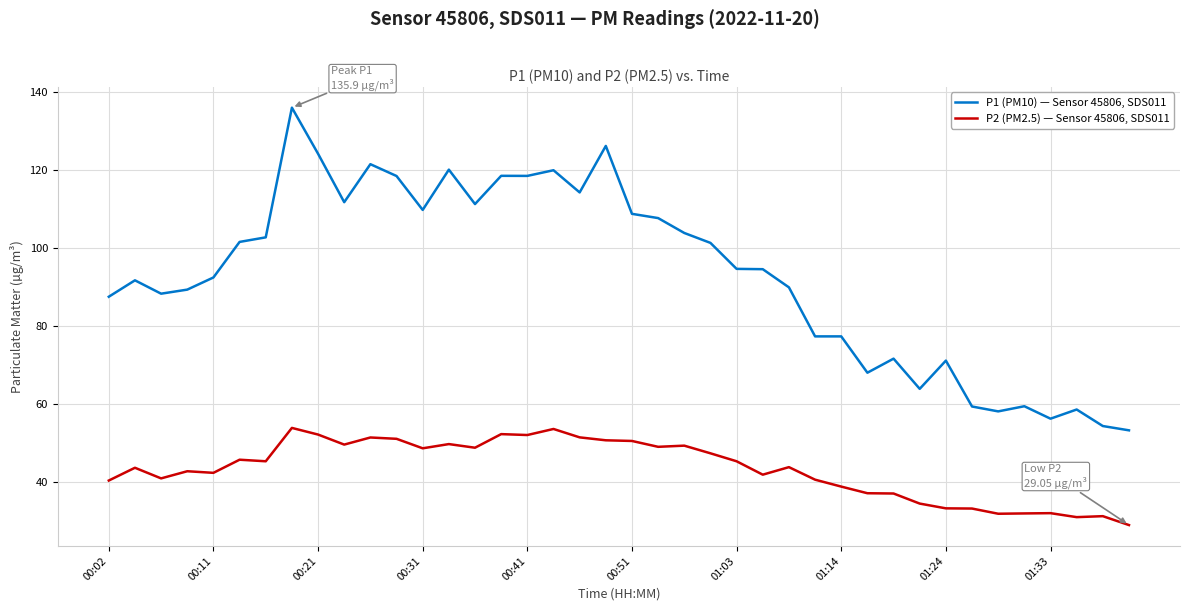

How many values in the P1 (PM10) — Sensor 45806, SDS011 series exceed 94?

21